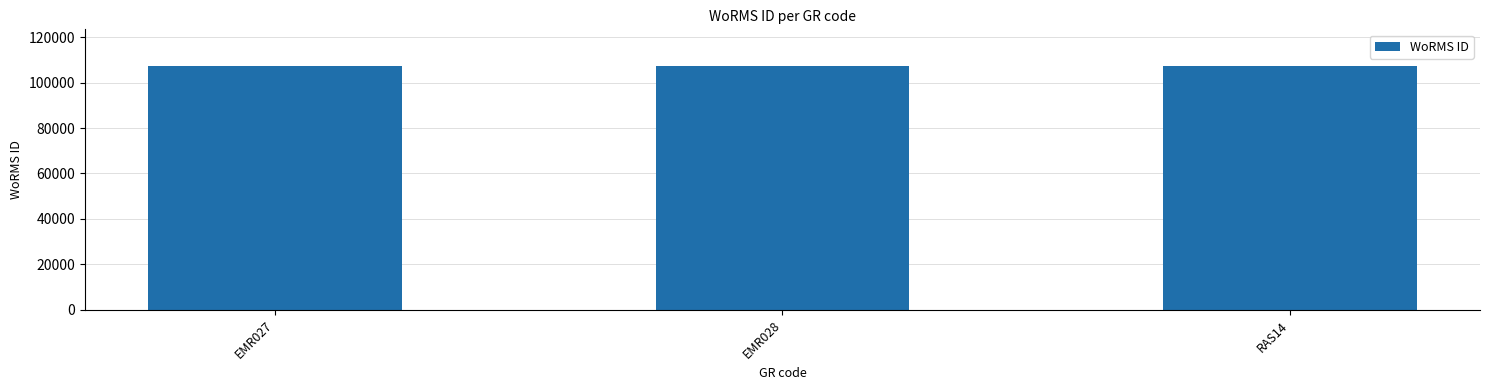

What is the value of the 2nd bar from the left?

107350